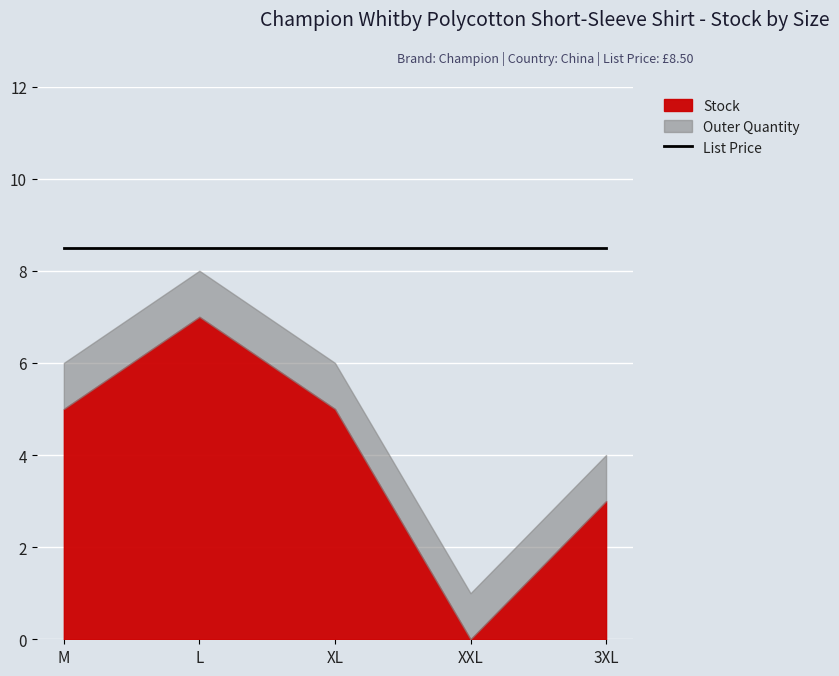

List the series in order of their peak value, highest first.

List Price, Stock, Outer Quantity